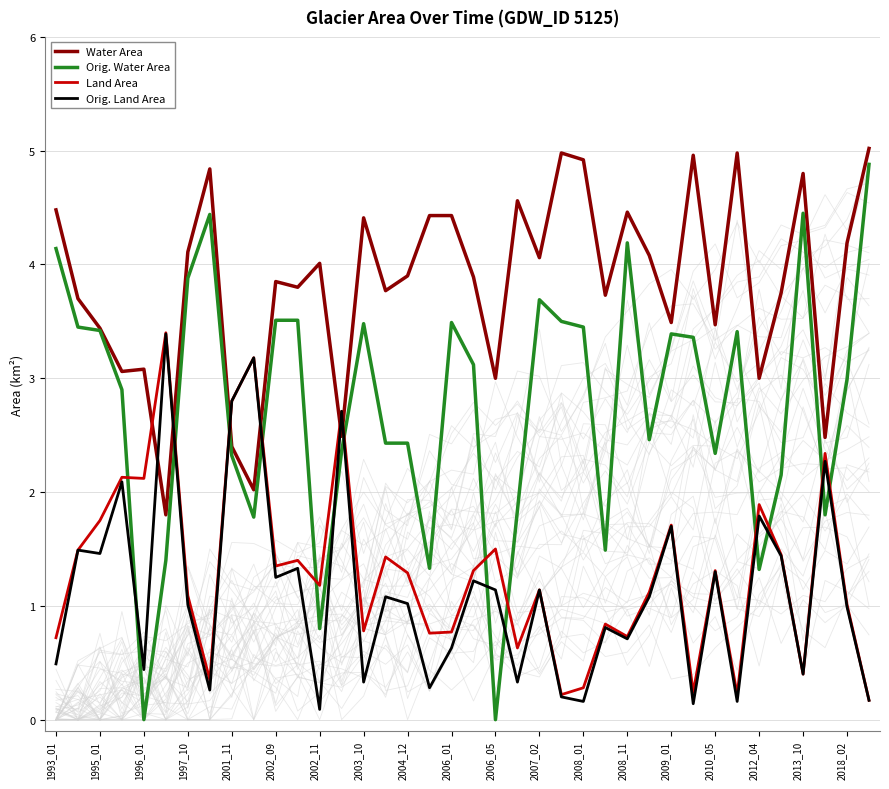

After their last crossing, which series has the higher values: Water Area or Land Area?

Water Area